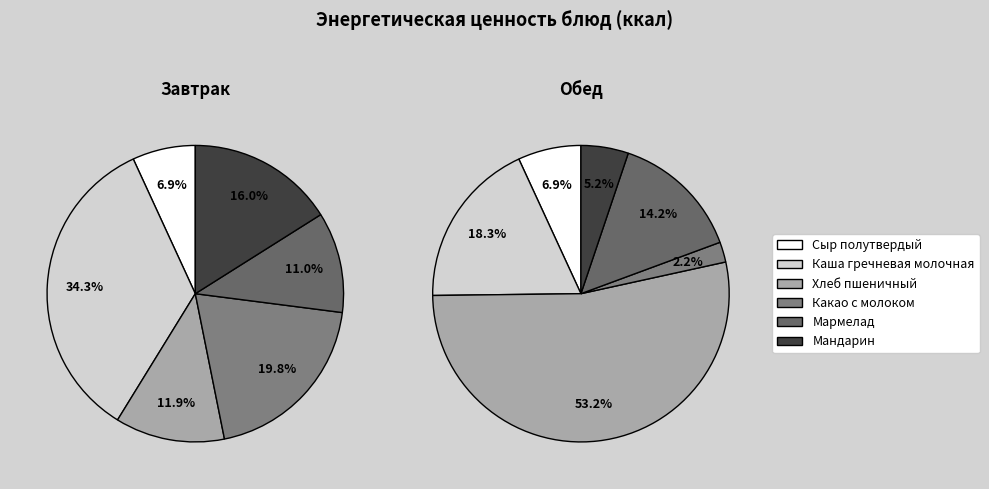

To the nearest percent, what is the combined percentage of Каша гречневая молочная and Хлеб пшеничный?

46%